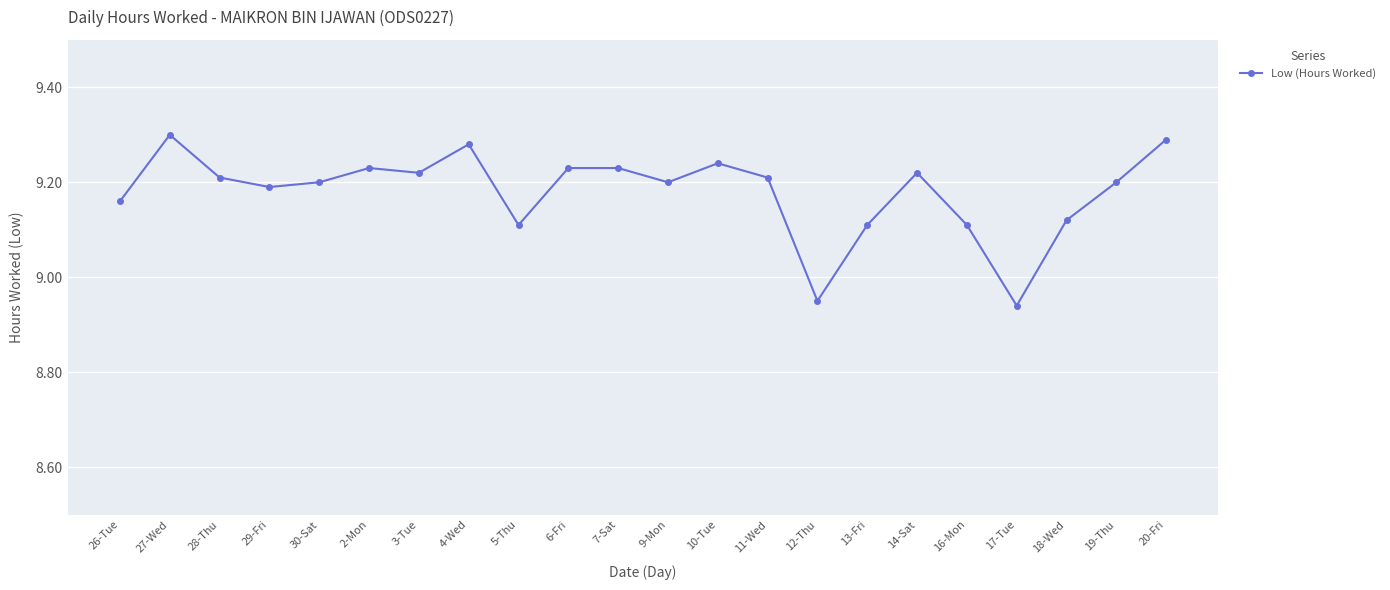

How many points are lower than both their immediate neighbors (excluding endpoints)?

6